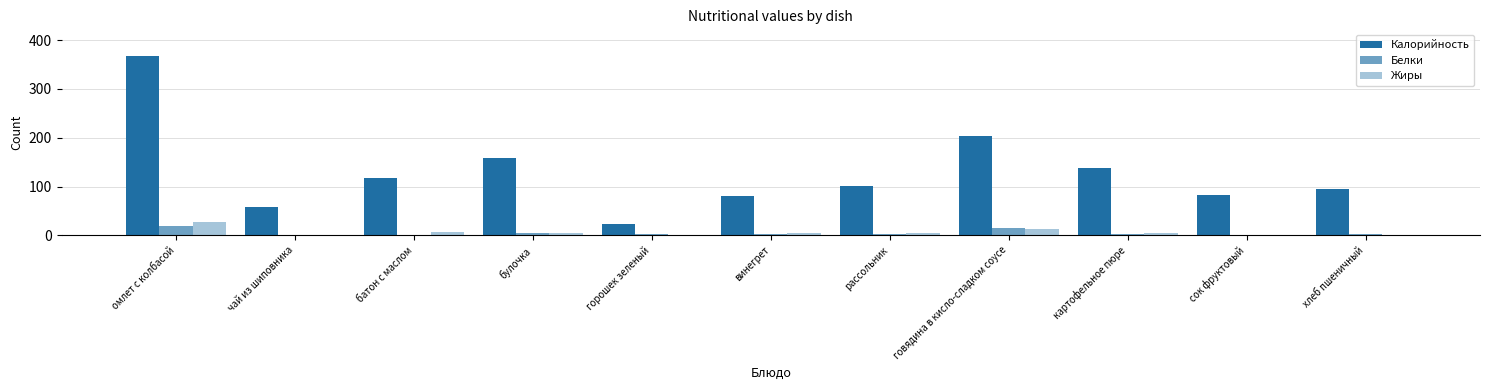

How many categories are shown in the chart?

11